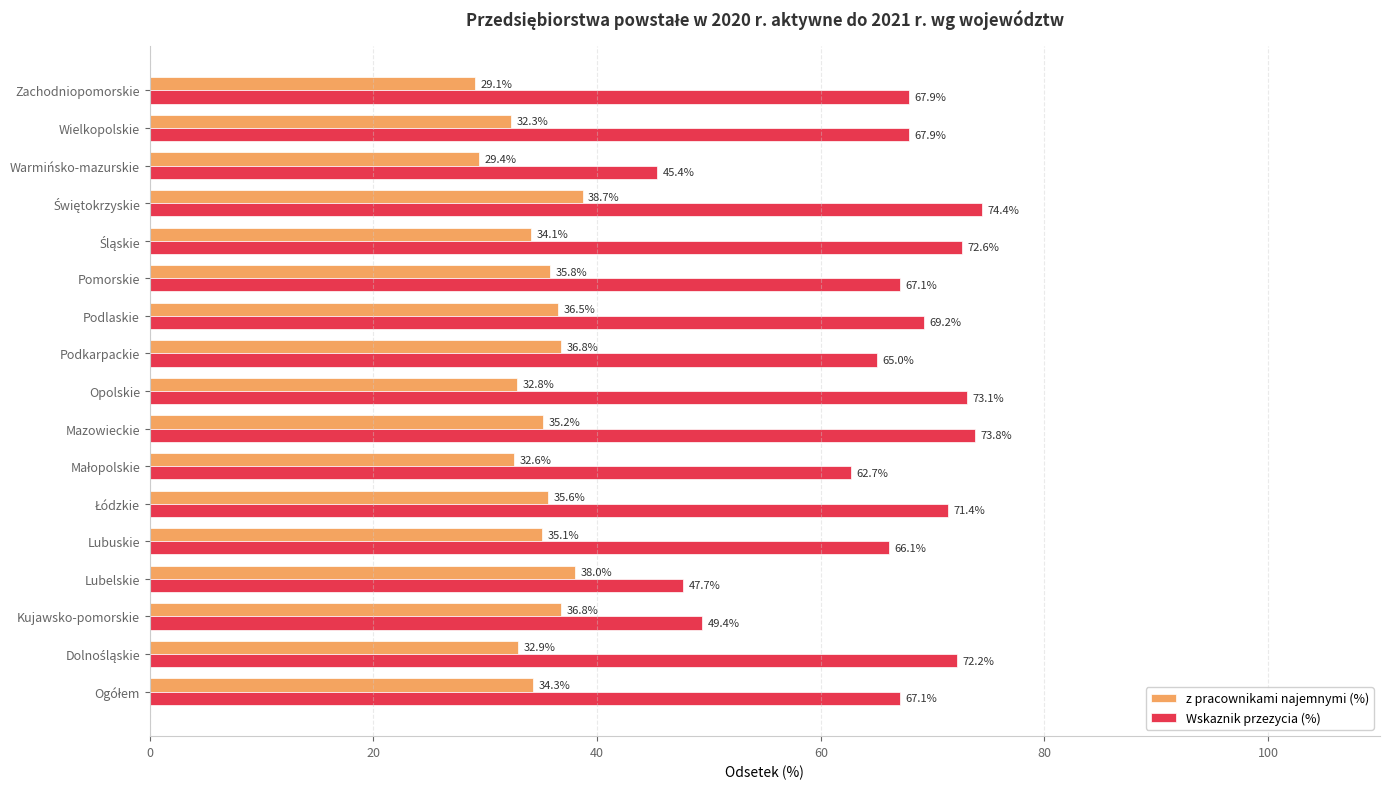

What is the sum of all Wskaznik przezycia (%) values?

1113.0